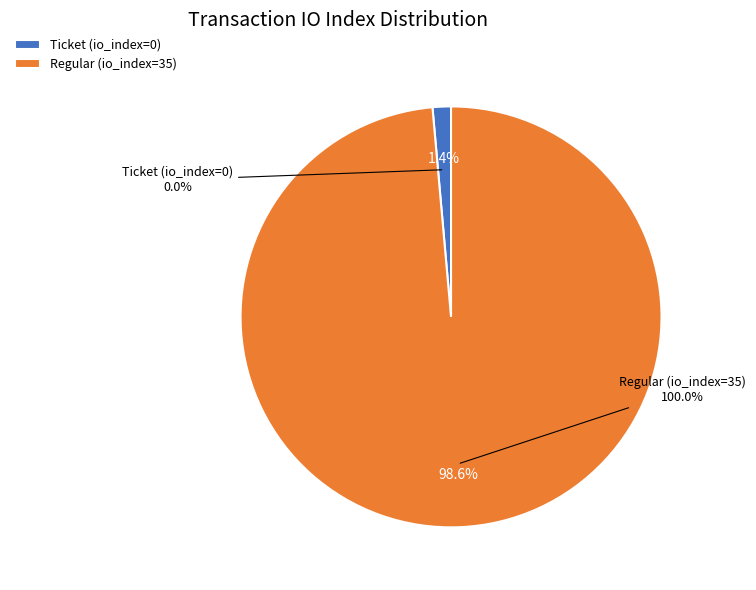

Rank the categories by value from highest to lowest.

Regular (io_index=35), Ticket (io_index=0)